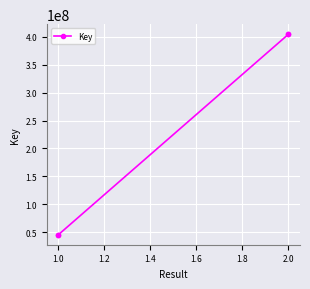

Which has a higher value, 2.0 or 2.0?

2.0